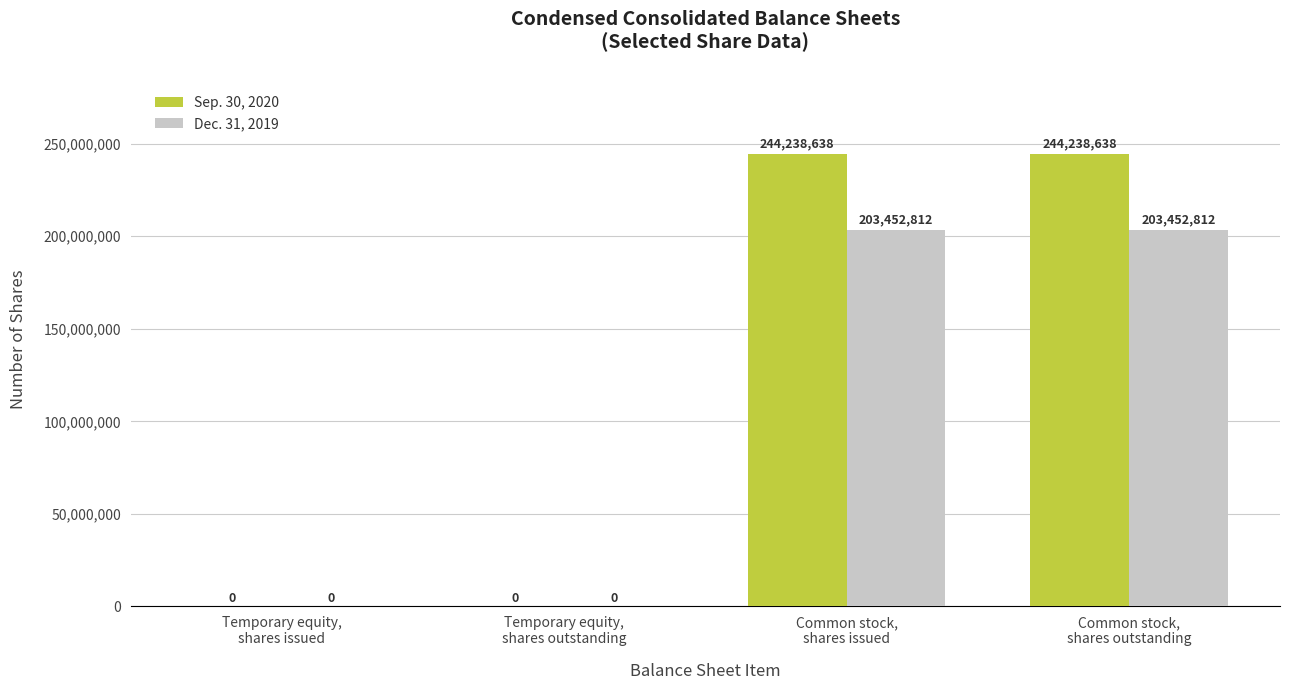

How many data points does each series have?

4